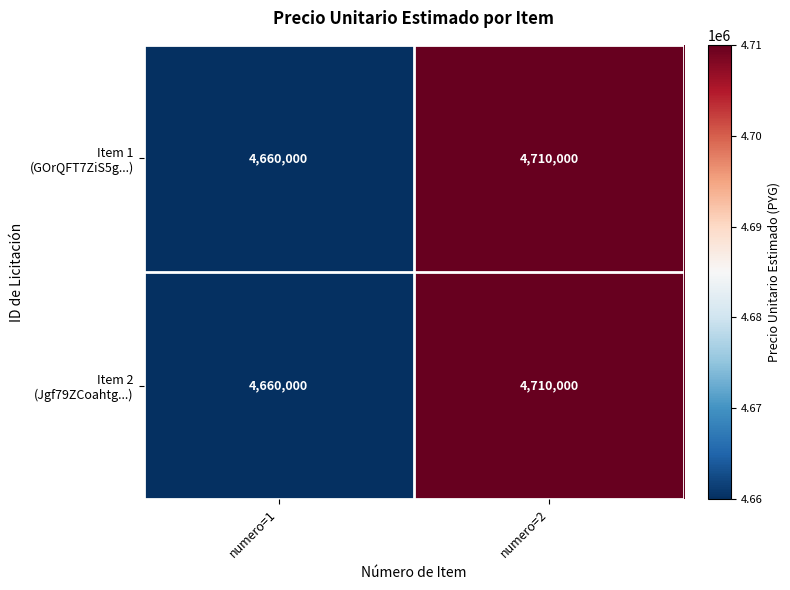

What is the total value across all series at numero=2?

9420000